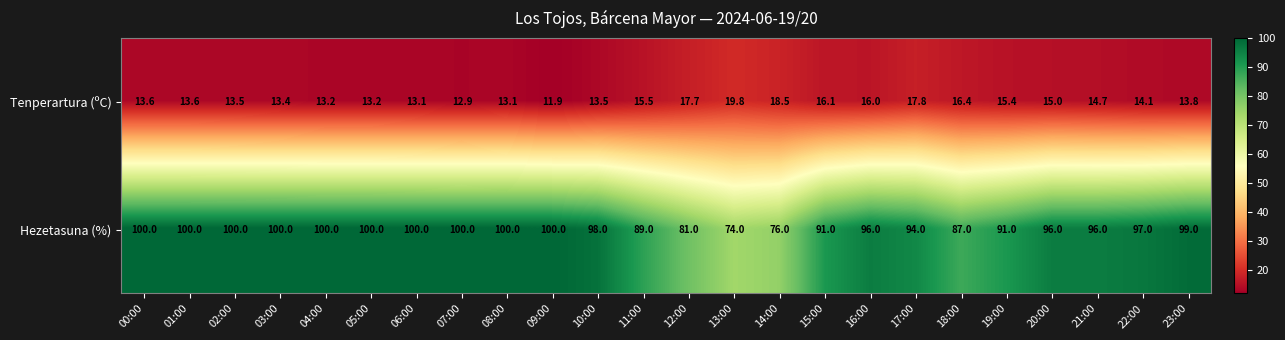

Rank the series by their maximum value, from highest to lowest.

Hezetasuna (%), Tenperartura (ºC)